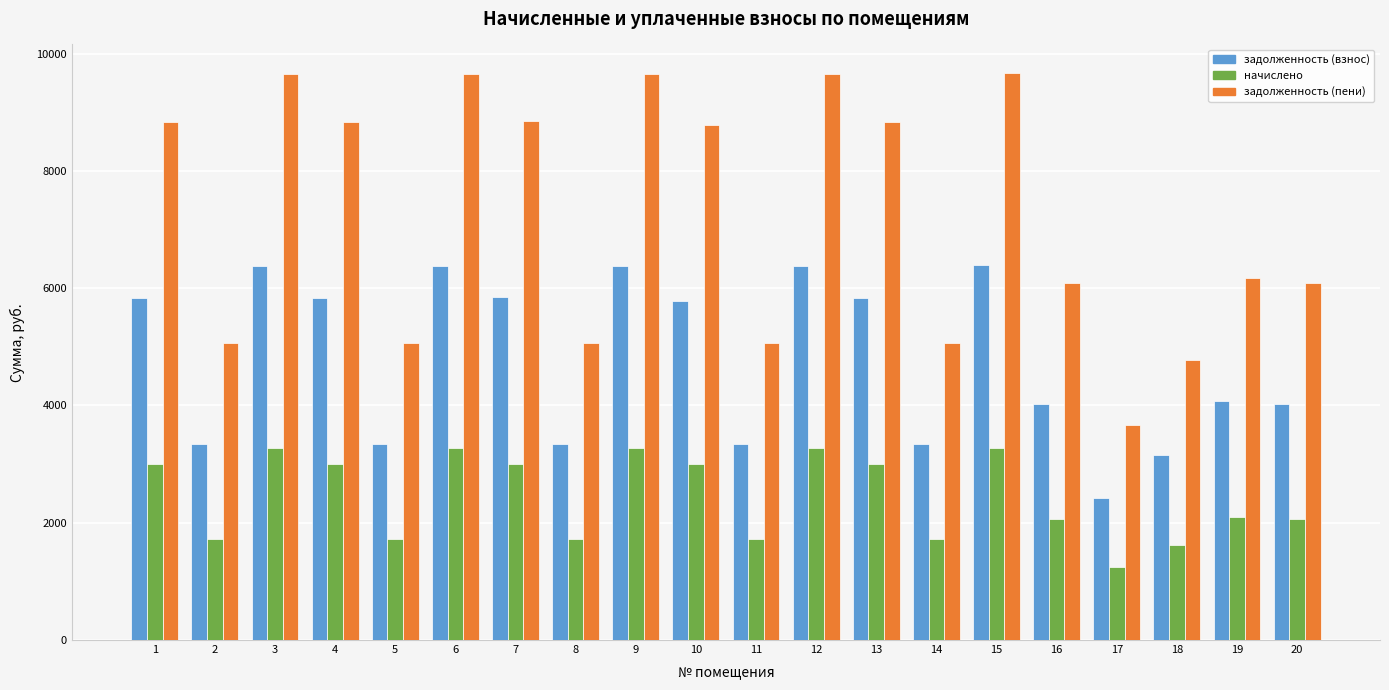

Is the value of начислено at 19 greater than the value of задолженность (пени) at 17?

No